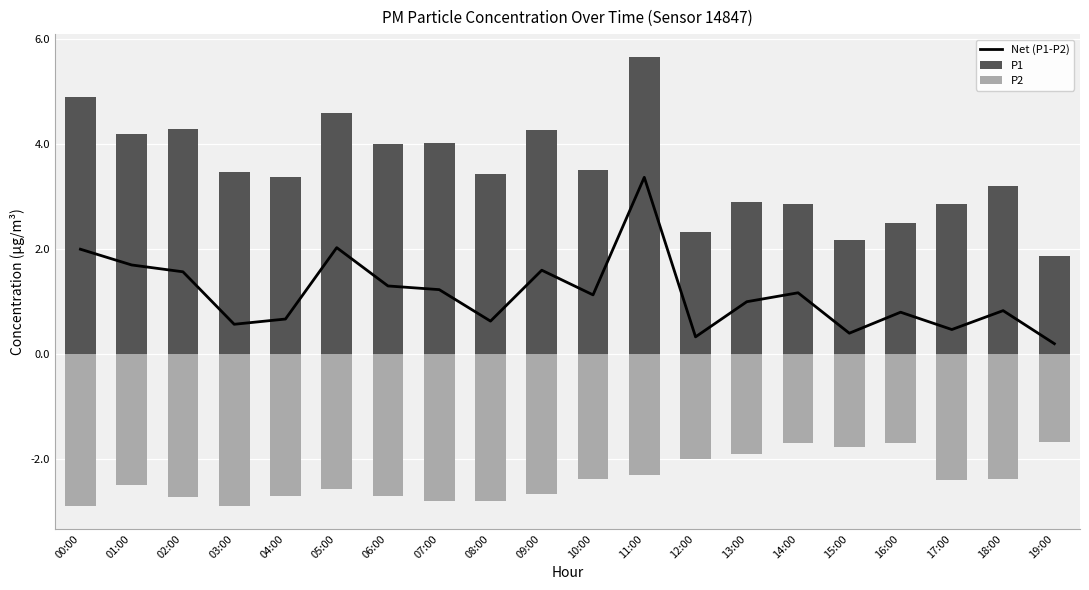

What is the label of the 18th bar from the right?

02:00